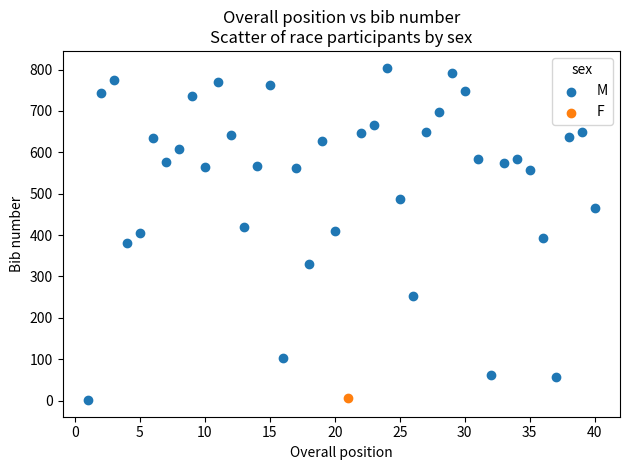

What are all the series names shown in the legend?

M, F